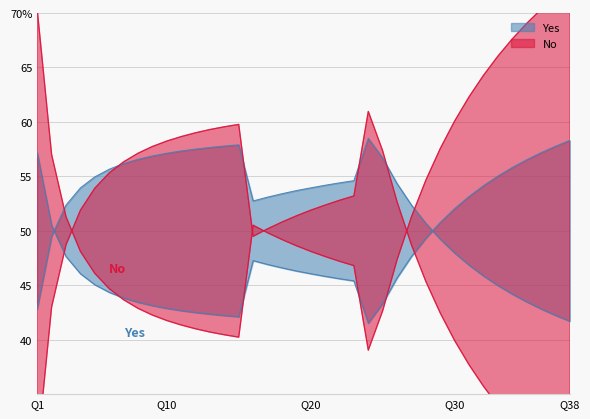

Is the value of Yes at 20 greater than the value of No at 33?

Yes